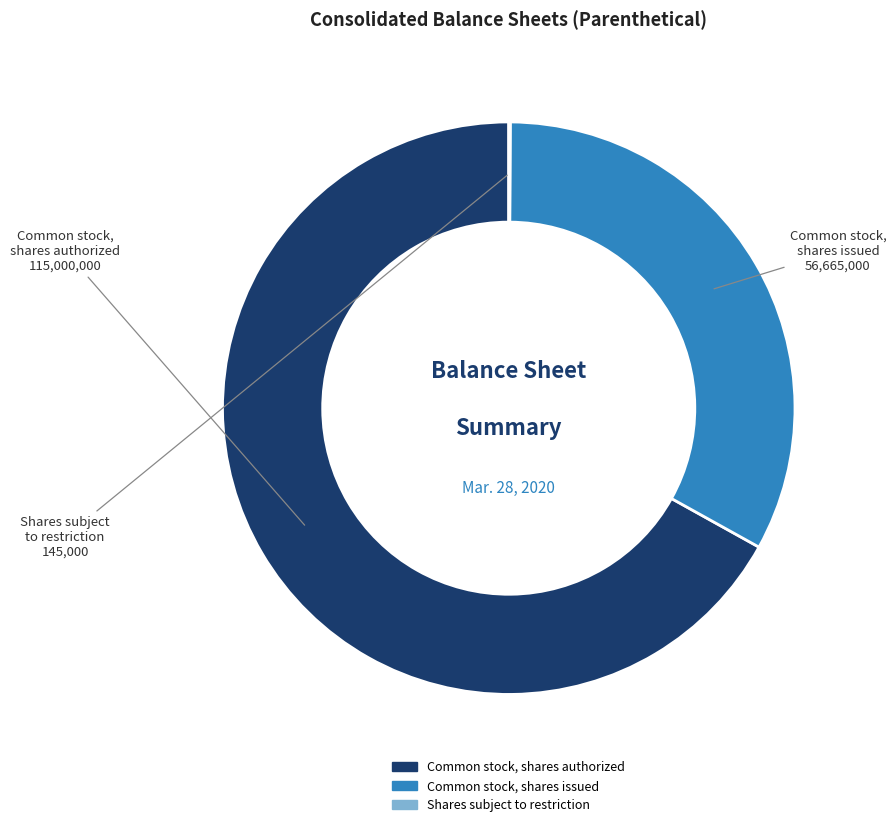

Does any single category account for the majority?

Yes